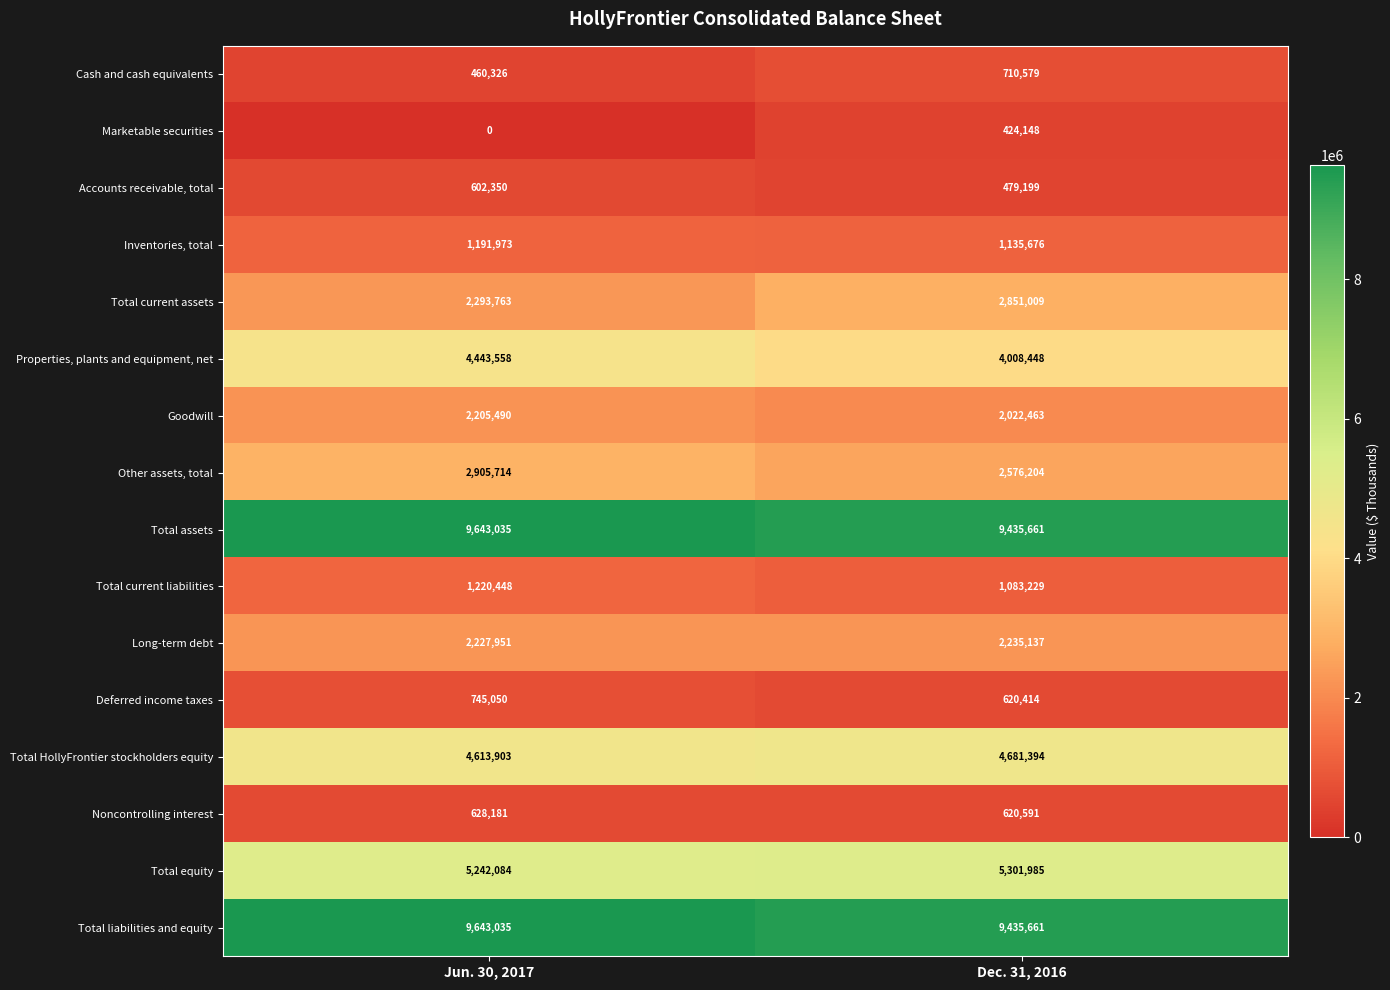

At which label is Goodwill closest to 2113976?

Dec. 31, 2016